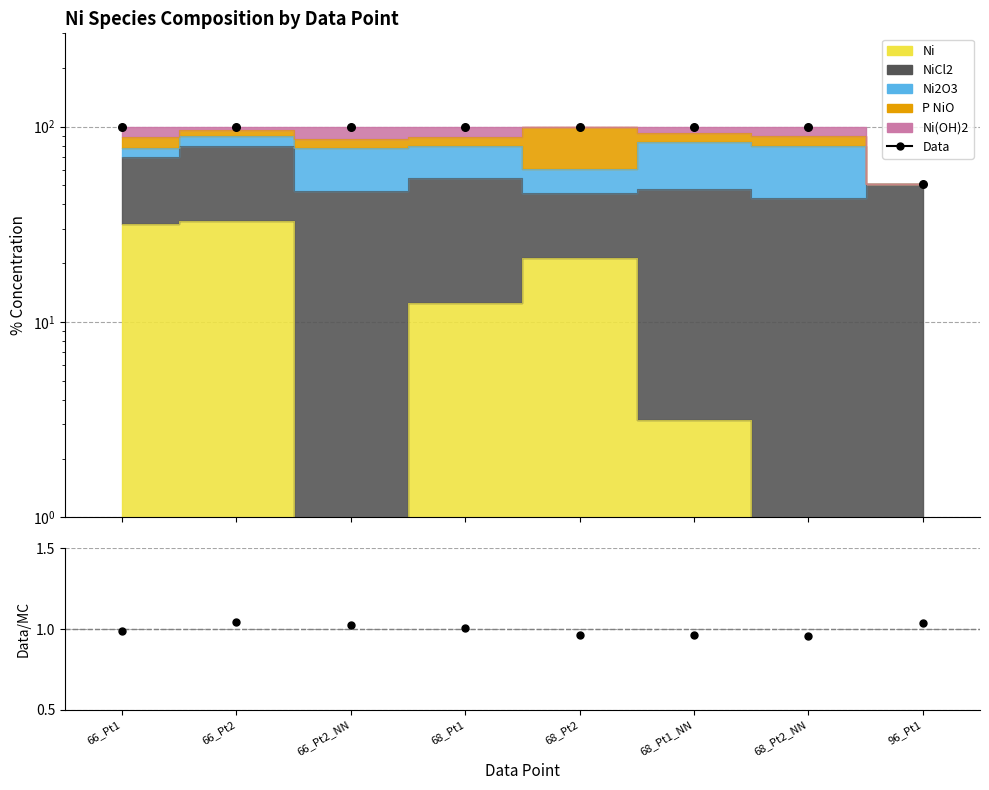

What is the total value across all series at 96_Pt1?

51.7